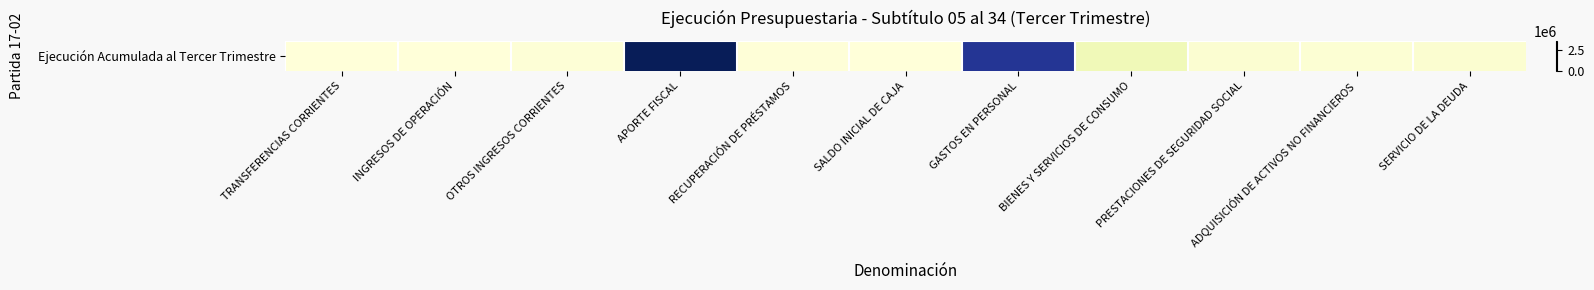

What is the change in value from RECUPERACIÓN DE PRÉSTAMOS to BIENES Y SERVICIOS DE CONSUMO?

+342844